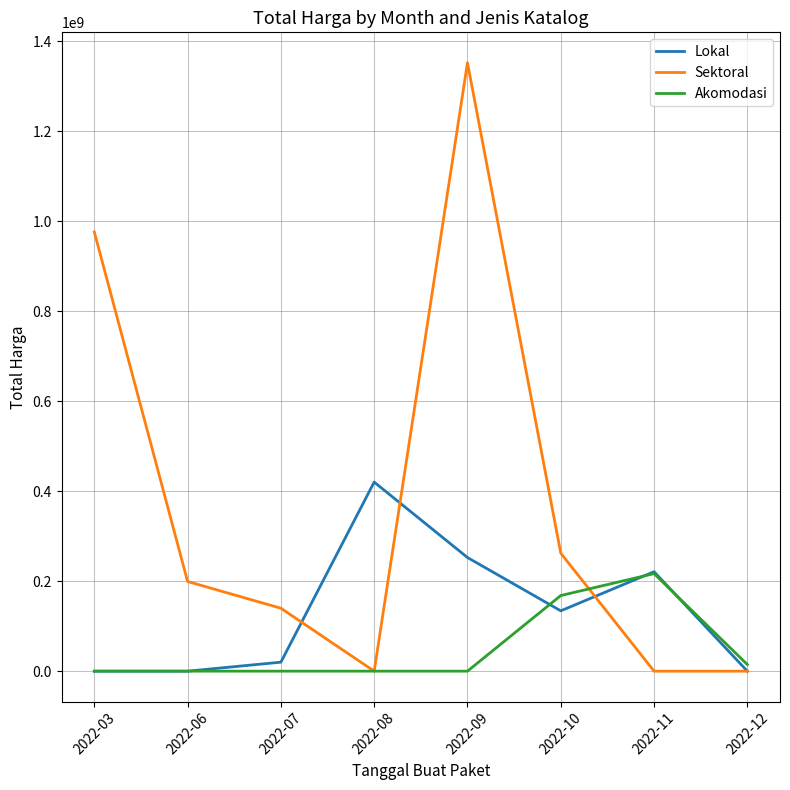

At which label does Lokal first exceed 134053000?

2022-08